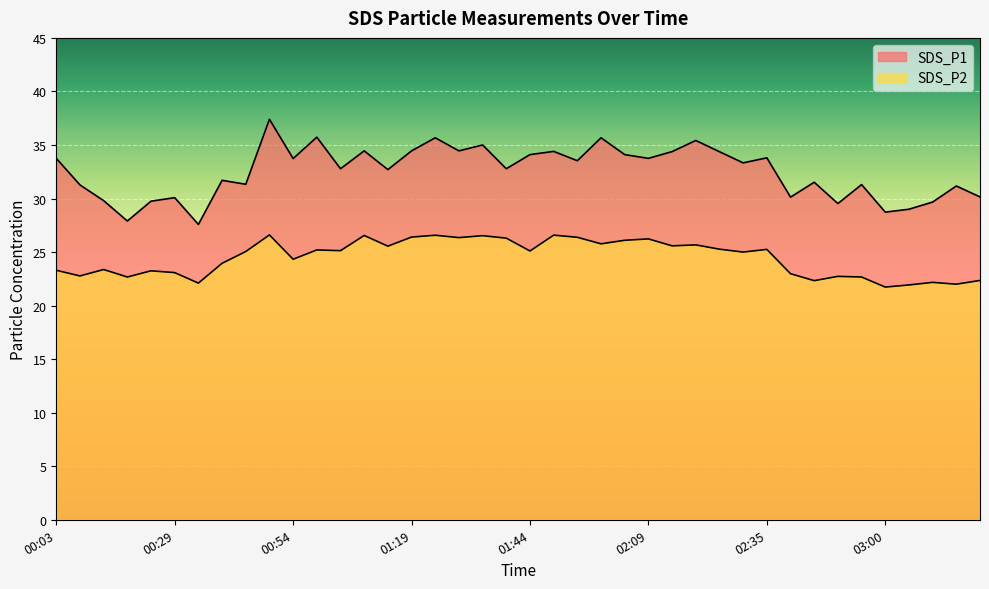

The value of SDS_P2 at 03:15 is 39.4. True or false?

False